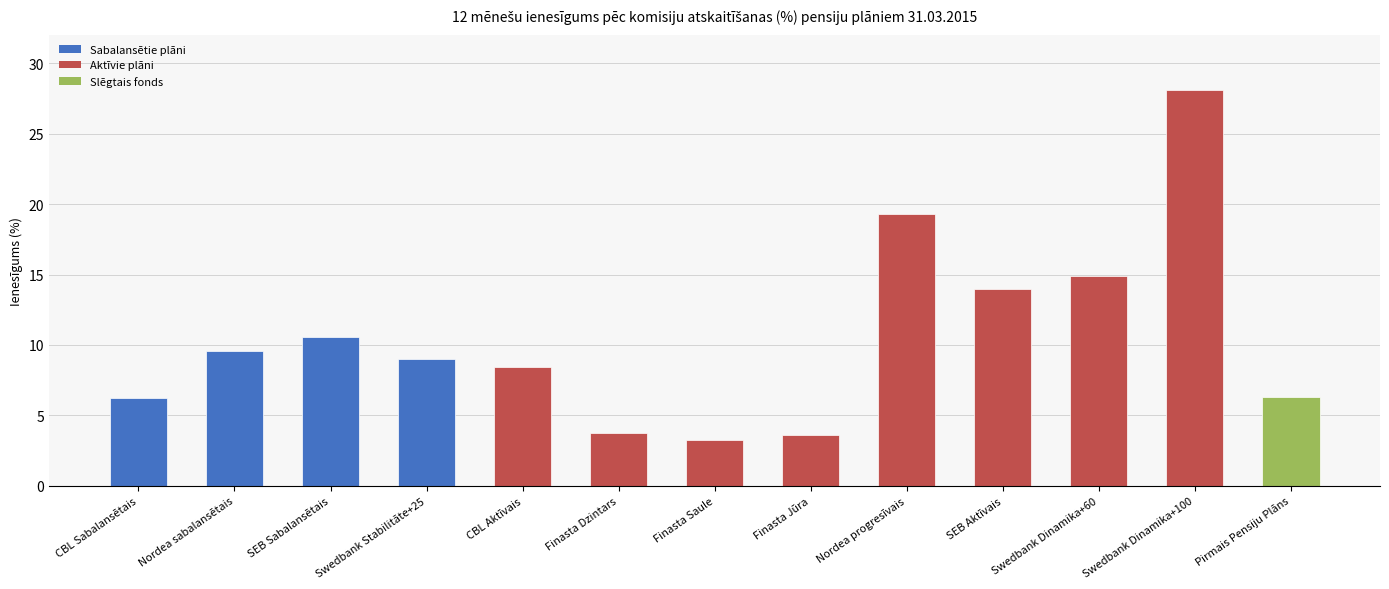

What position from the left is Nordea sabalansētais?

2